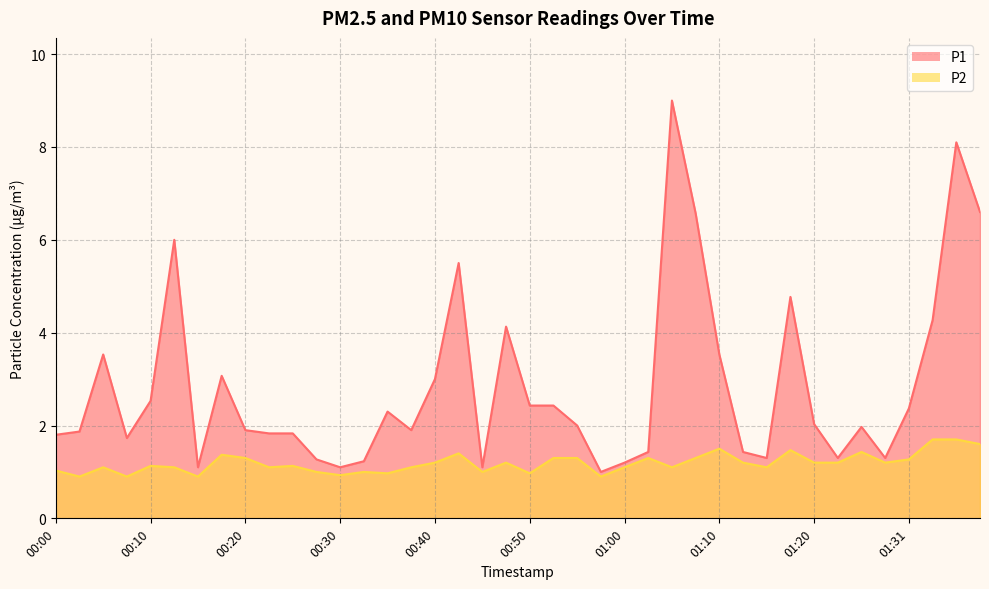

How many interior local valleys does the P1 series have?

9